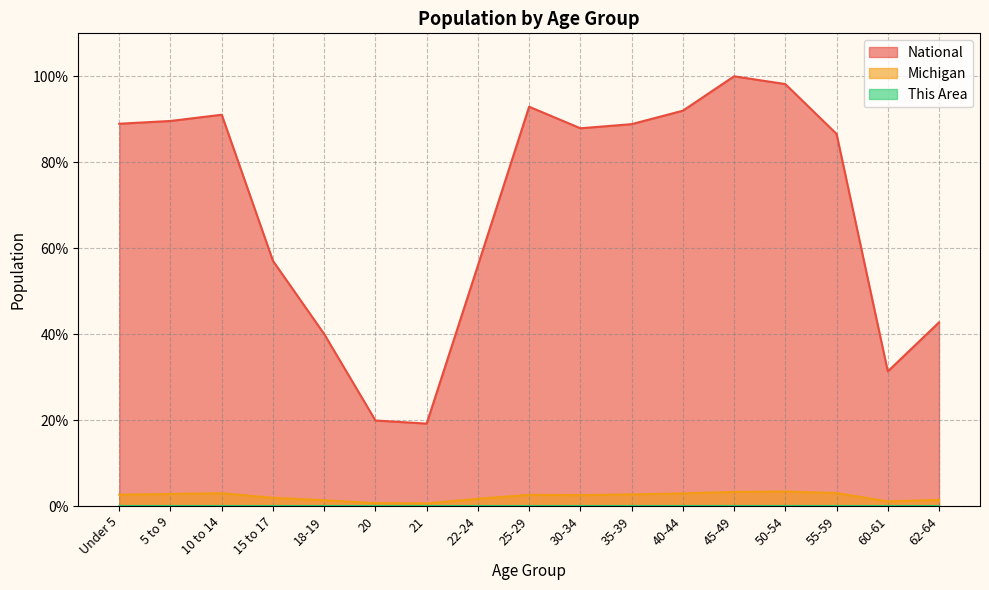

The This Area series shows 0.0 at 20. True or false?

True